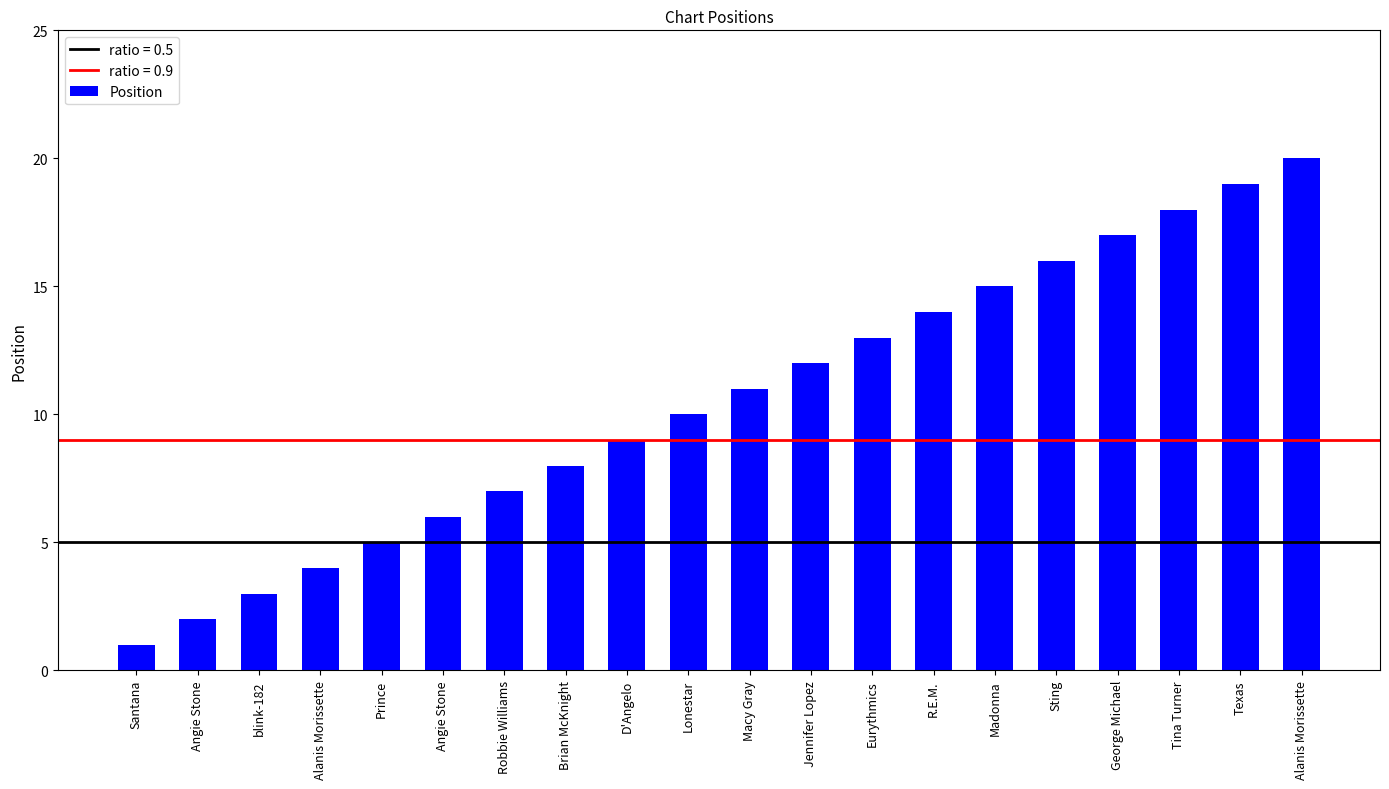

Approximately how many times larger is the value at R.E.M. compared to George Michael?

0.8